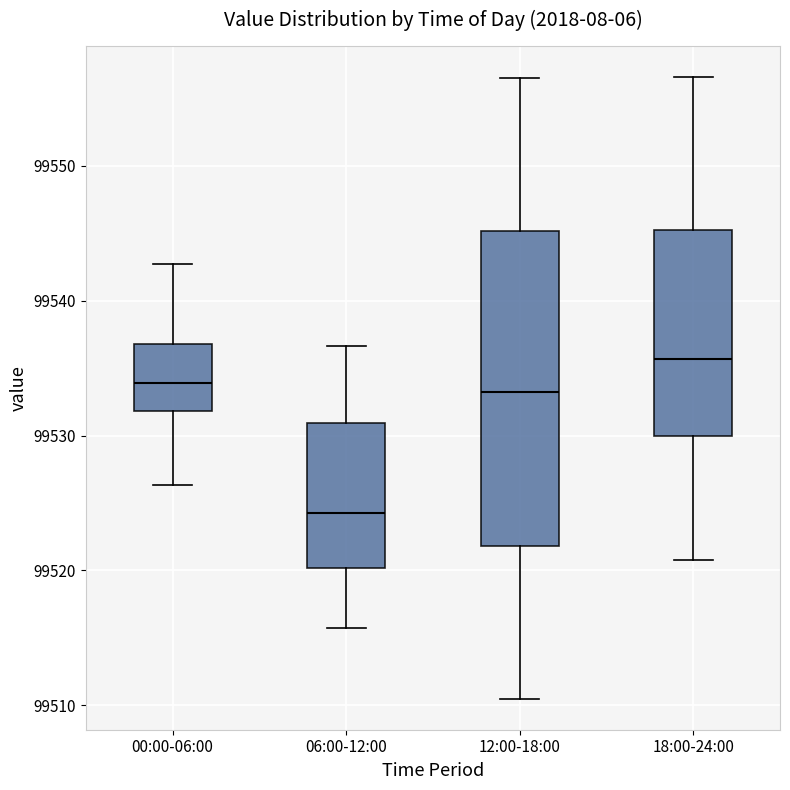

Which box has the lowest median line?

06:00-12:00